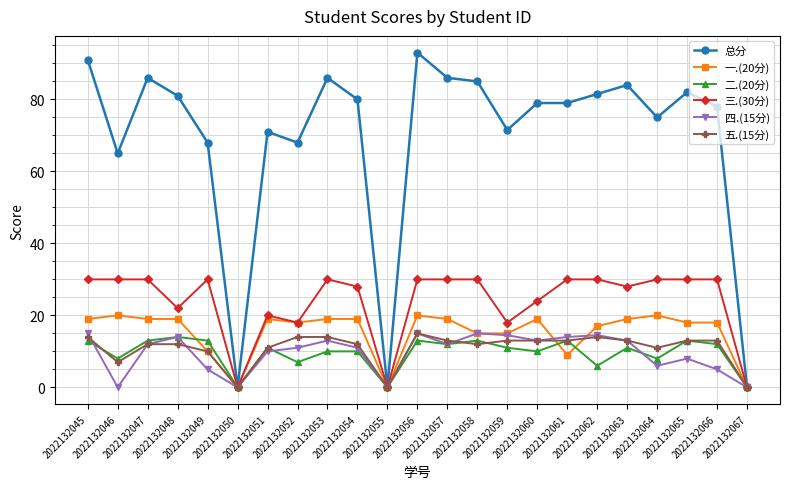

How many lines are shown in the chart?

6